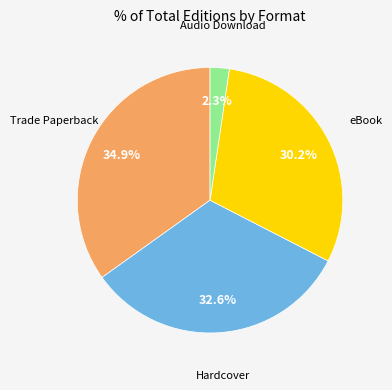

Does any single category account for the majority?

No